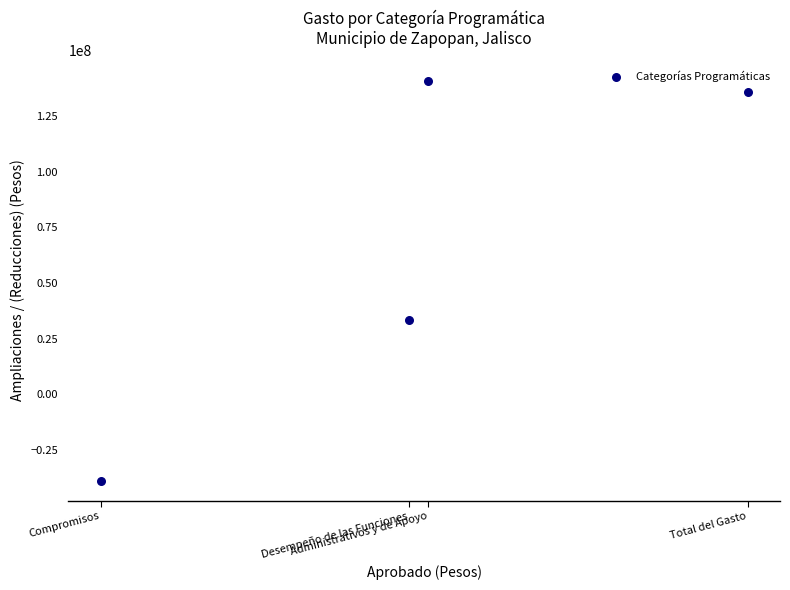

What is the average Y value?

67802295.9